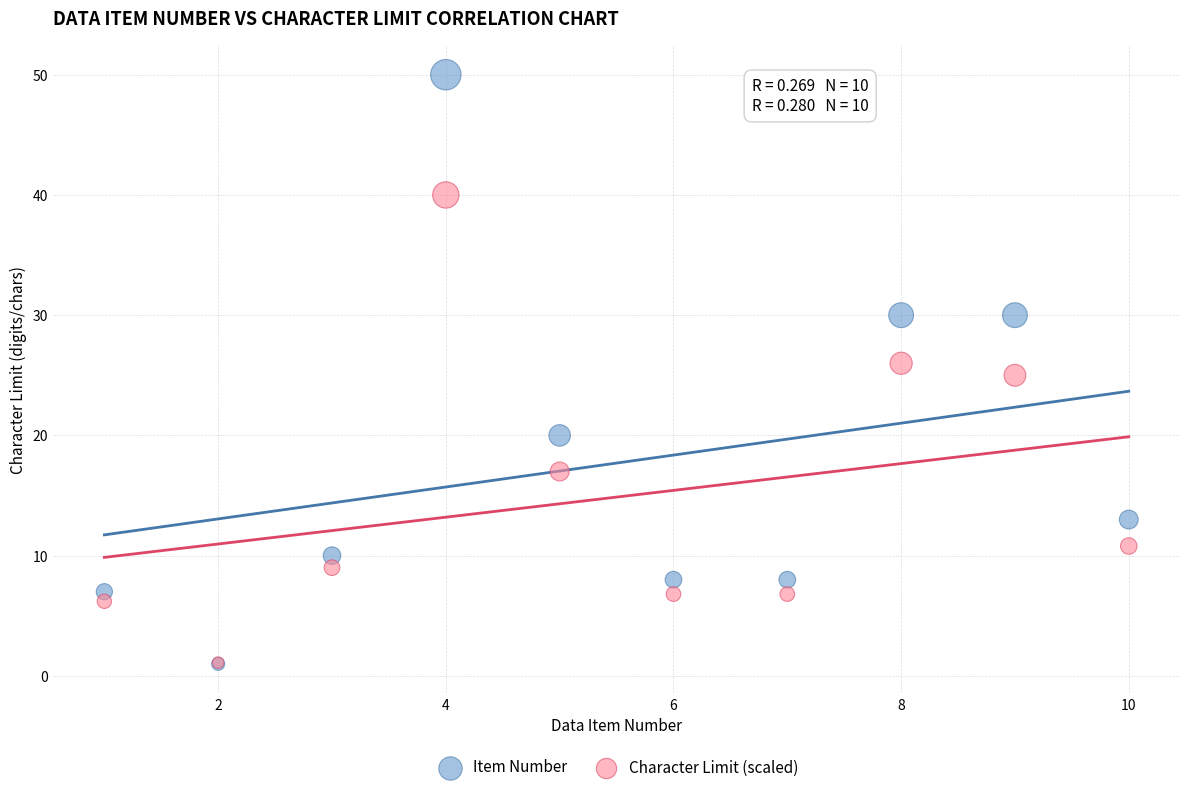

What are all the series names shown in the legend?

Item Number, Character Limit (scaled)